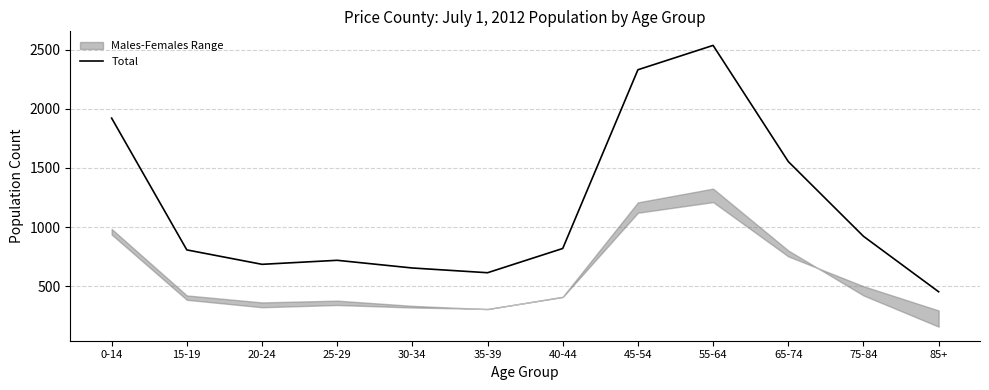

What value does the data have at 25-29, to the nearest 50?

700